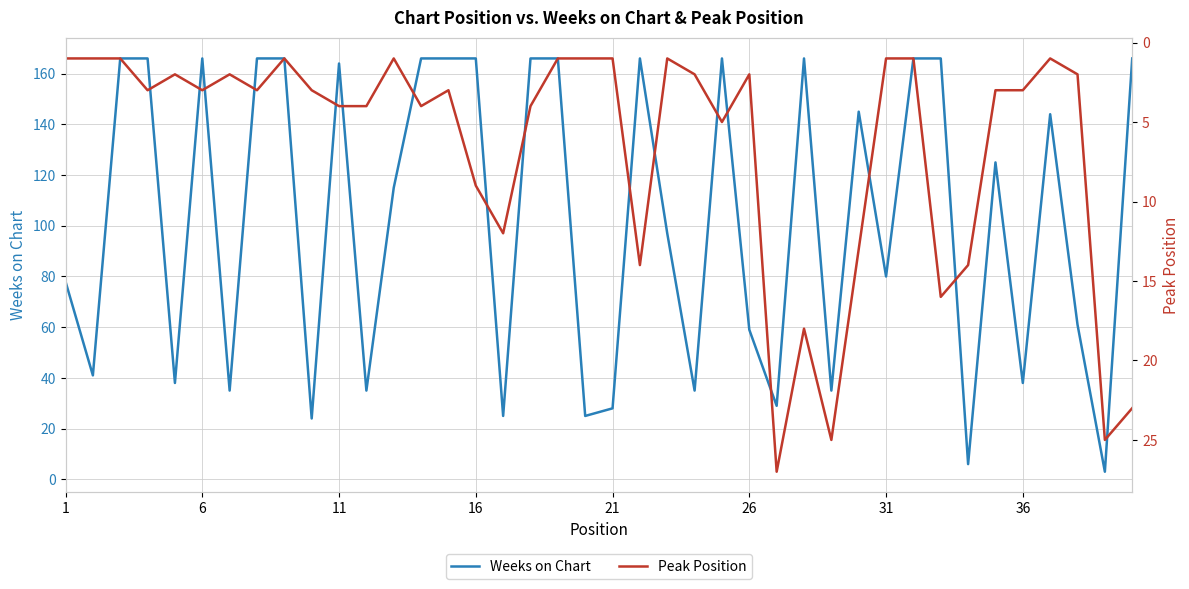

What is the sum of the Weeks on Chart values at 31 and 11?

244